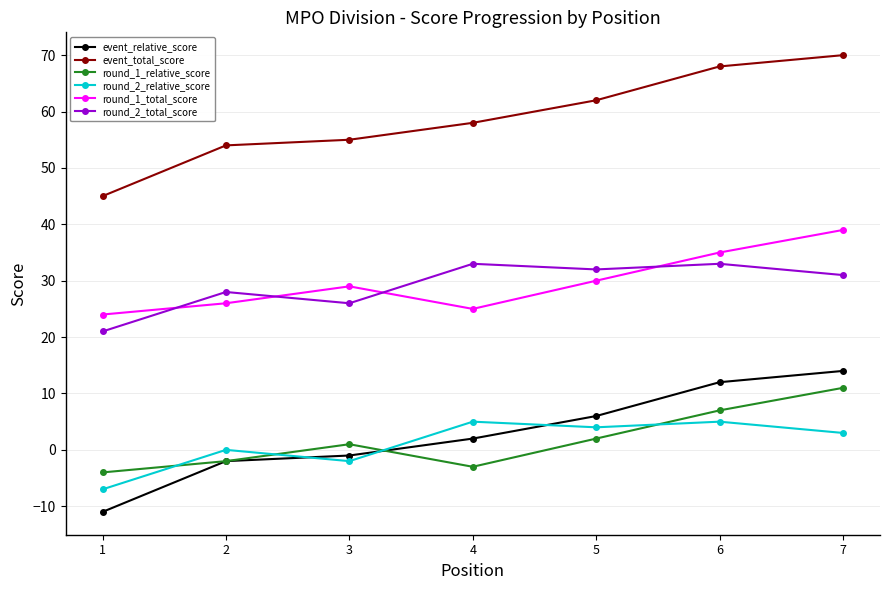

After their last crossing, which series has the higher values: event_relative_score or round_2_relative_score?

event_relative_score